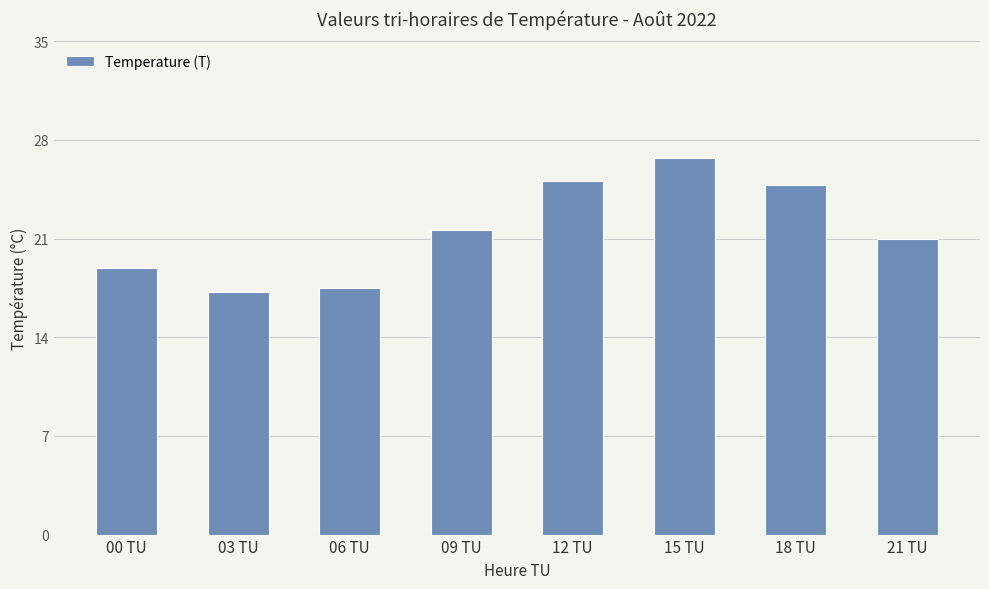

List the labels in order of value, largest first.

15 TU, 12 TU, 18 TU, 09 TU, 21 TU, 00 TU, 06 TU, 03 TU